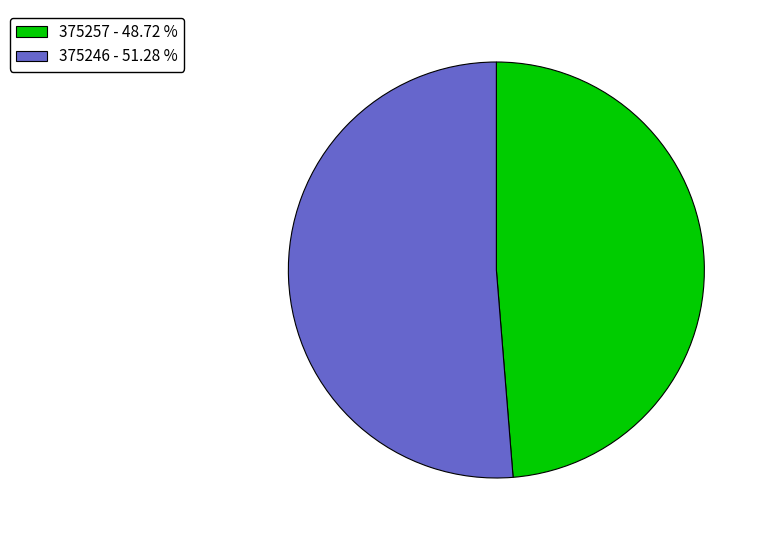

Between 375246 - 51.28 % and 375257 - 48.72 %, which is larger?

375246 - 51.28 %